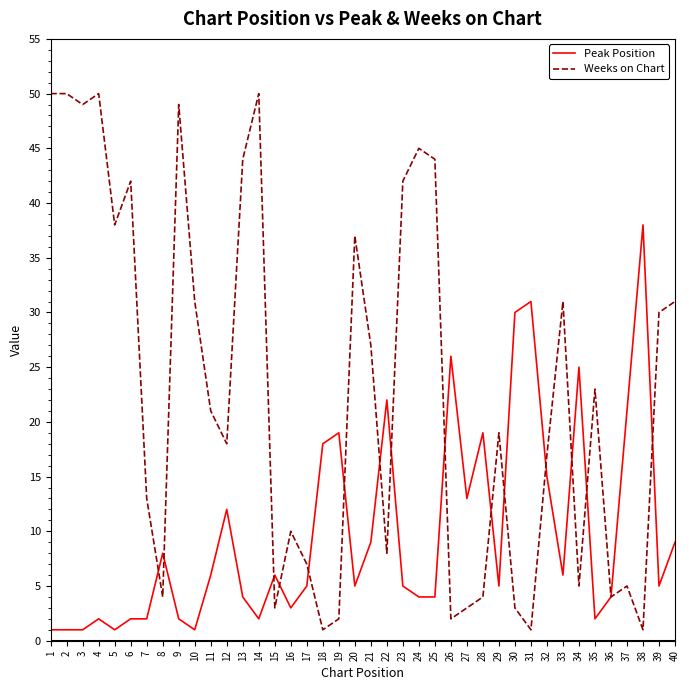

At which category does Weeks on Chart reach its first local valley?

3